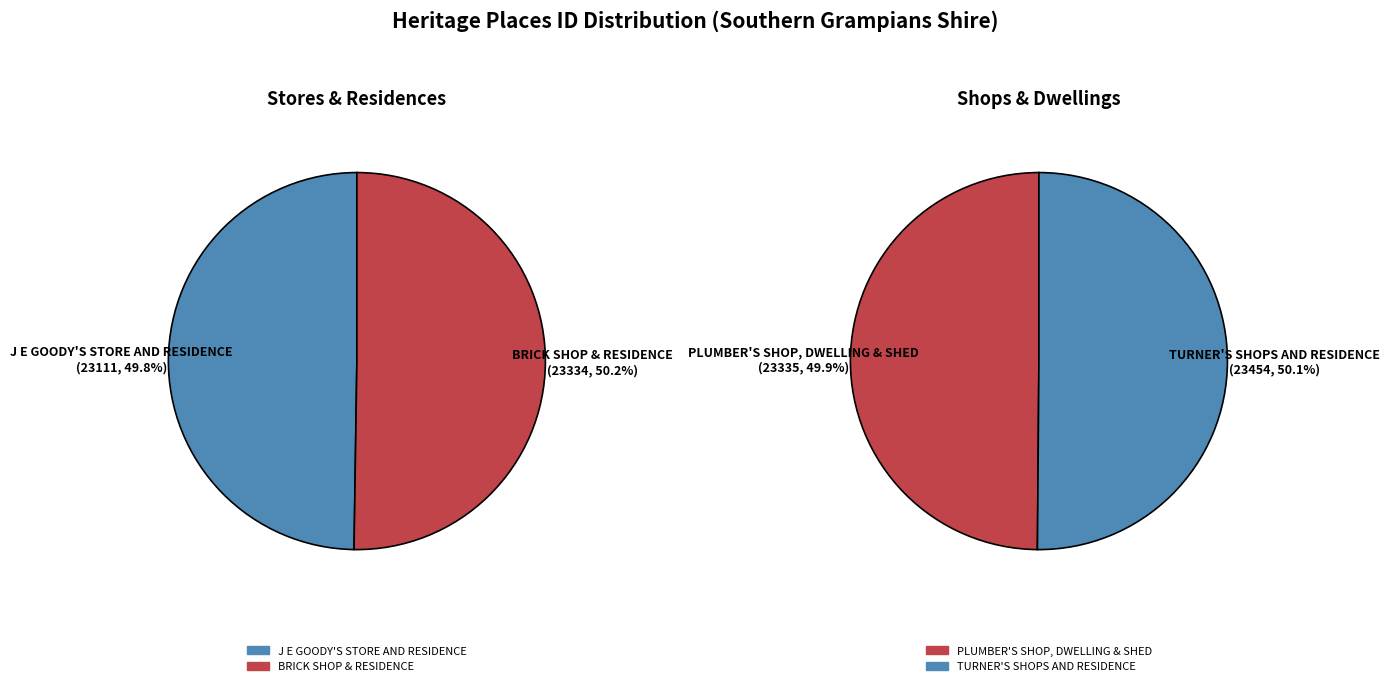

Approximately how many times larger is the value at BRICK SHOP & RESIDENCE compared to PLUMBER'S SHOP, DWELLING & SHED?

1.0